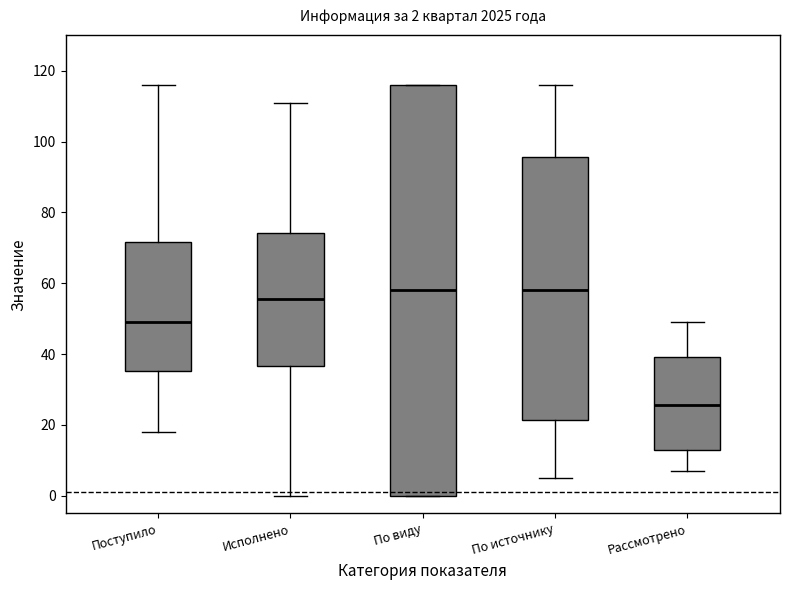

Which box is the tallest, from its lower edge to its upper edge?

По виду